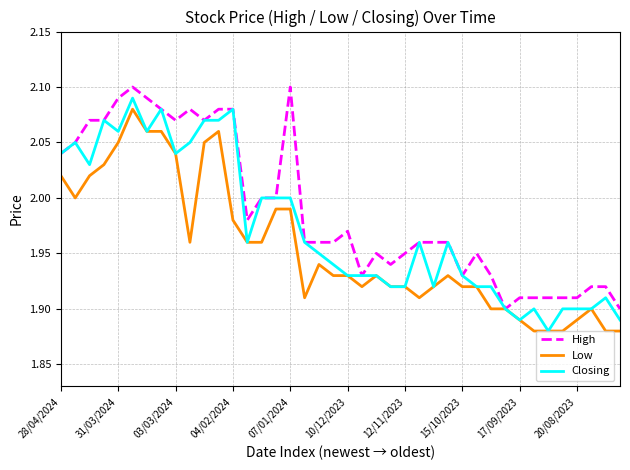

Which series has the largest total across all categories?

High